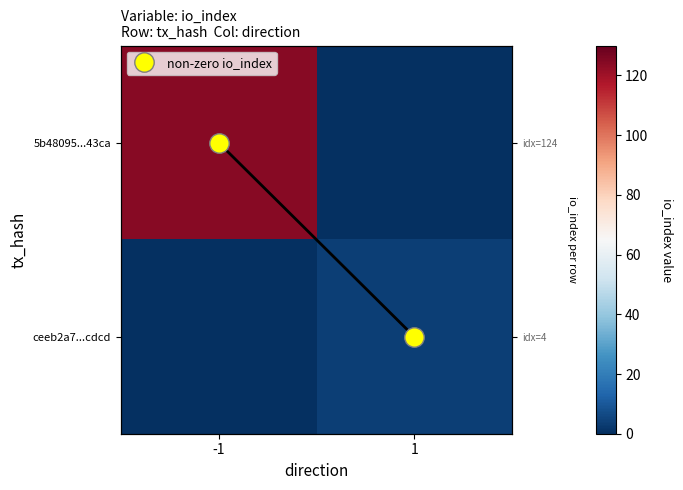

Is the value of ceeb2a7...cdcd at 1 greater than the value of 5b48095...43ca at -1?

No